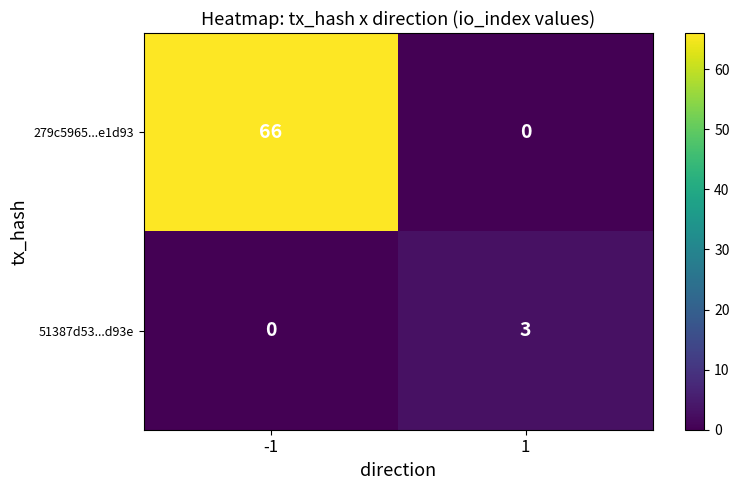

At which category is the sum across all series the highest?

-1